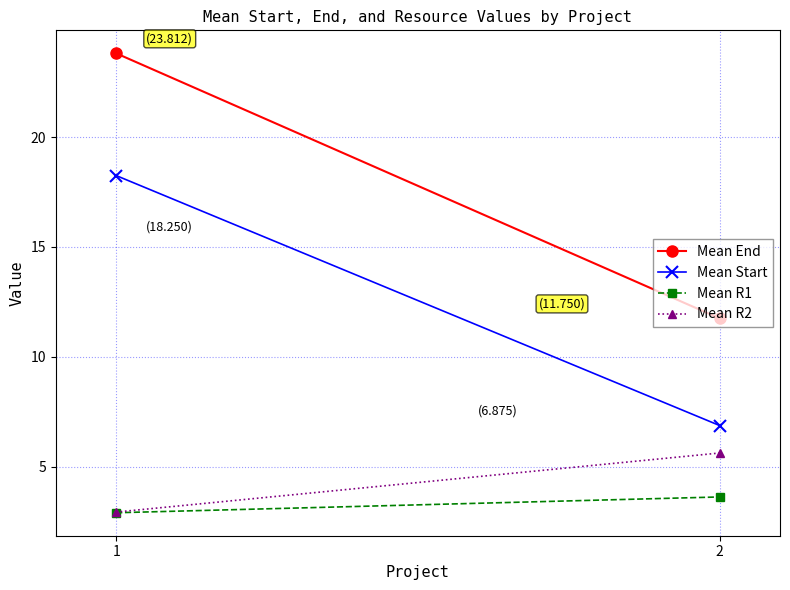

What is the difference between the maximum and minimum values in the Mean R2 series?

2.7